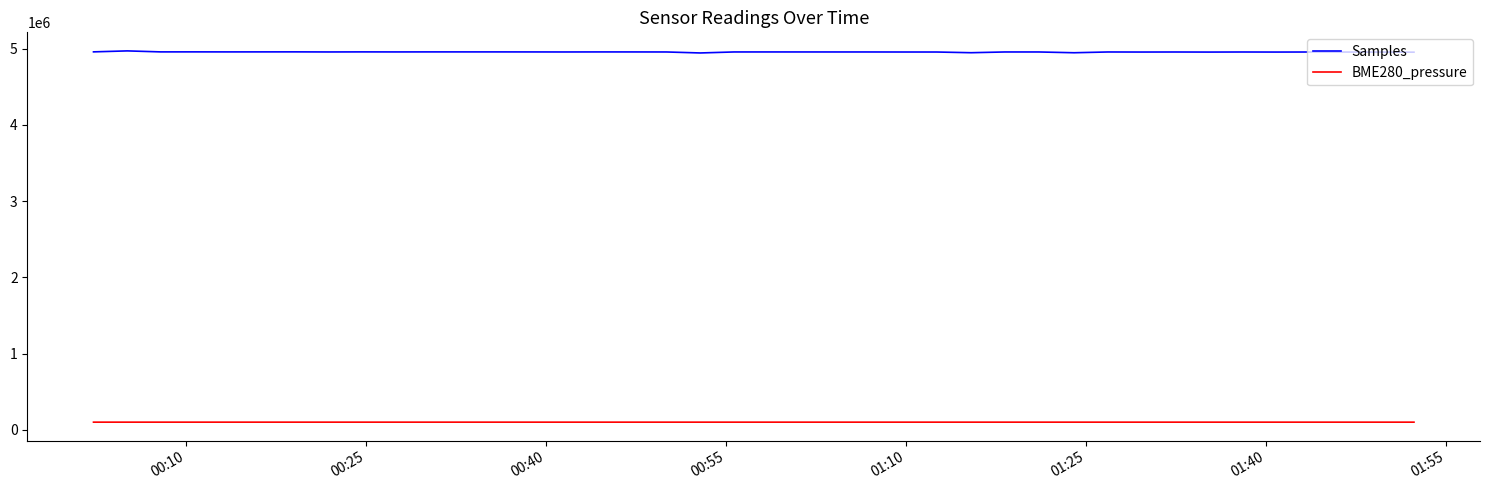

List the series in order of their overall mean, highest first.

Samples, BME280_pressure